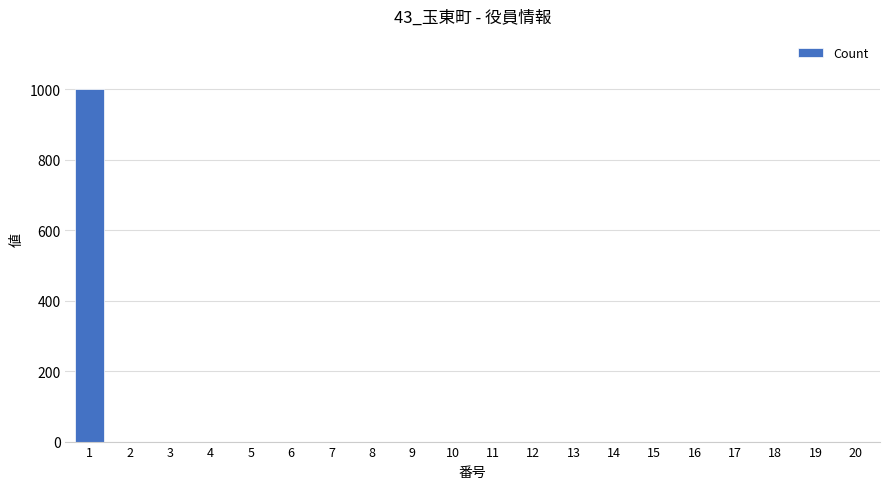

The value at 10 is -339. True or false?

False